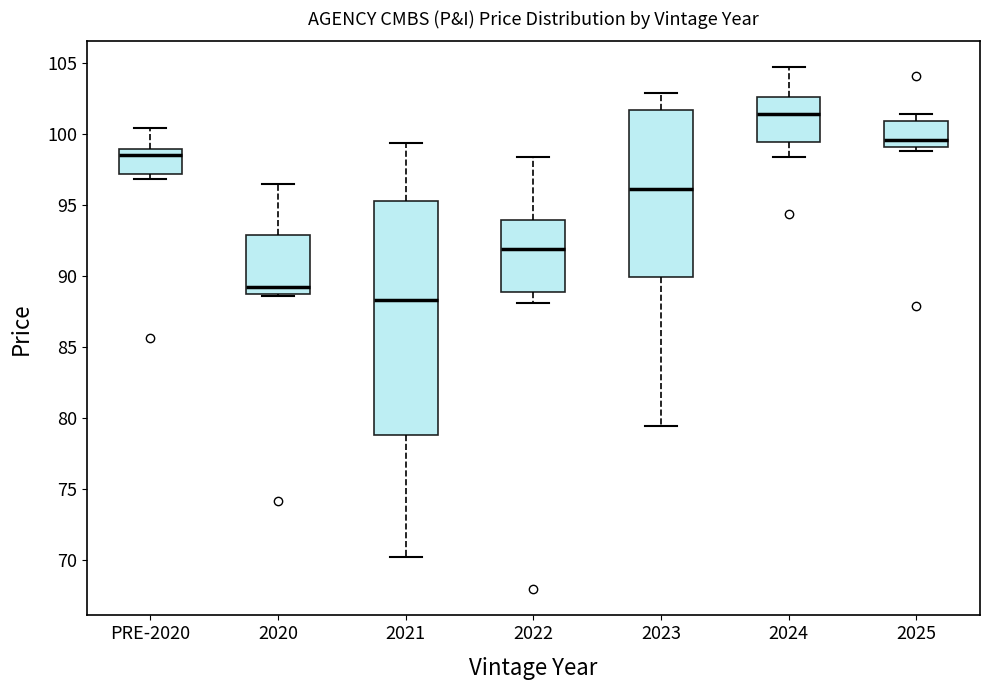

Reading left to right, read every box against the y-axis: the position of its median line, the range the box covers, and the ends of its whiskers. The values are not printed on the chart, so give them approximately, as read against the axis.

PRE-2020: median 98.5, box 97.0 to 99.0, whiskers 97.0 (just below the box's lower edge) to 100.5
2020: median 89.0 (just above the box's lower edge), box 89.0 to 93.0, whiskers 88.5 to 96.5
2021: median 88.5, box 79.0 to 95.5, whiskers 70.0 to 99.5
2022: median 92.0, box 89.0 to 94.0, whiskers 88.0 to 98.5
2023: median 96.0, box 90.0 to 101.5, whiskers 79.5 to 103.0
2024: median 101.5, box 99.5 to 102.5, whiskers 98.5 to 104.5
2025: median 99.5, box 99.0 to 101.0, whiskers 99.0 (just below the box's lower edge) to 101.5